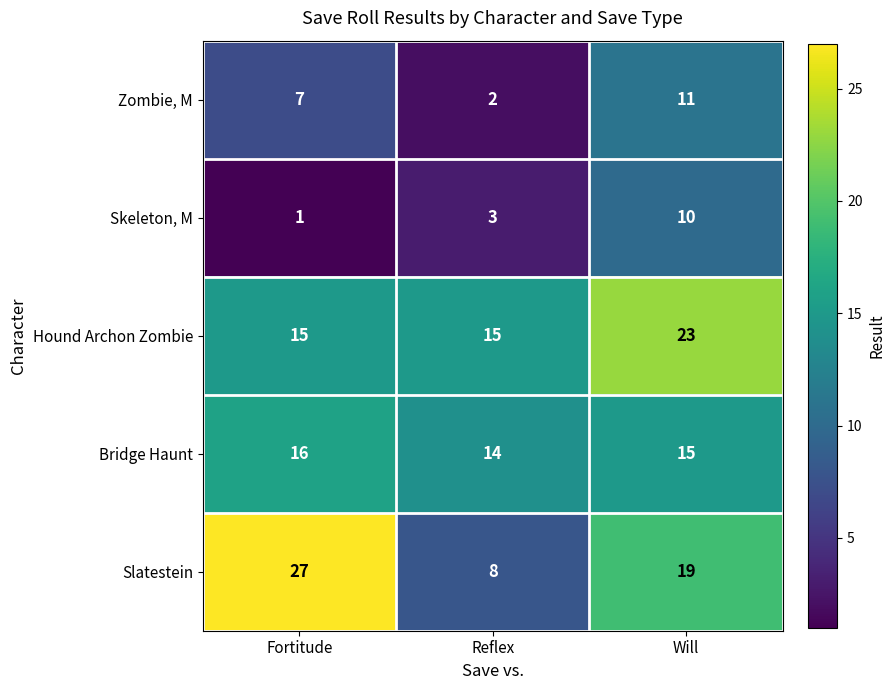

Which series has the widest spread of values?

Slatestein